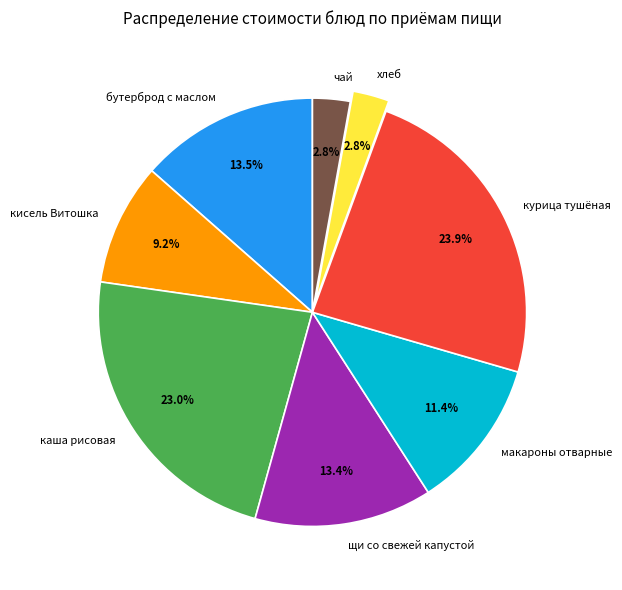

Which category has the biggest portion of the pie?

курица тушёная